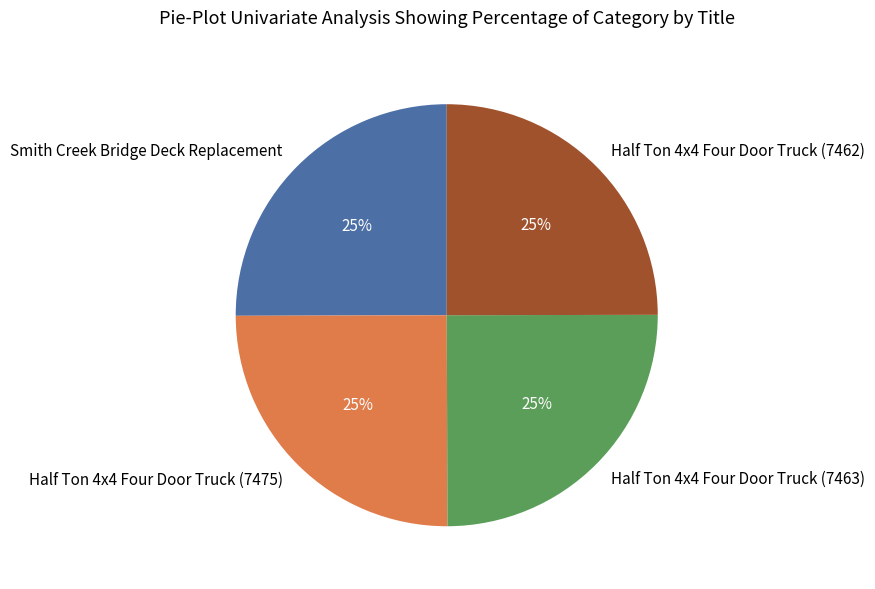

To the nearest percent, what is the average slice percentage?

25%